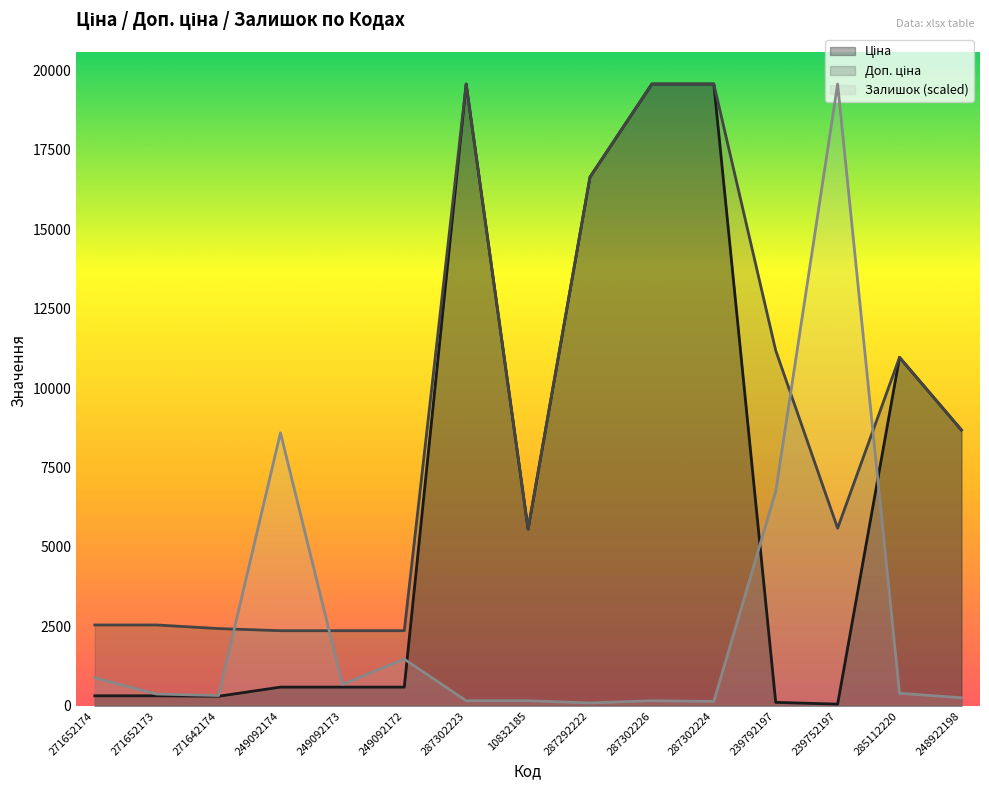

Between which two adjacent categories do Залишок and Ціна first intersect?

249092172 and 287302223